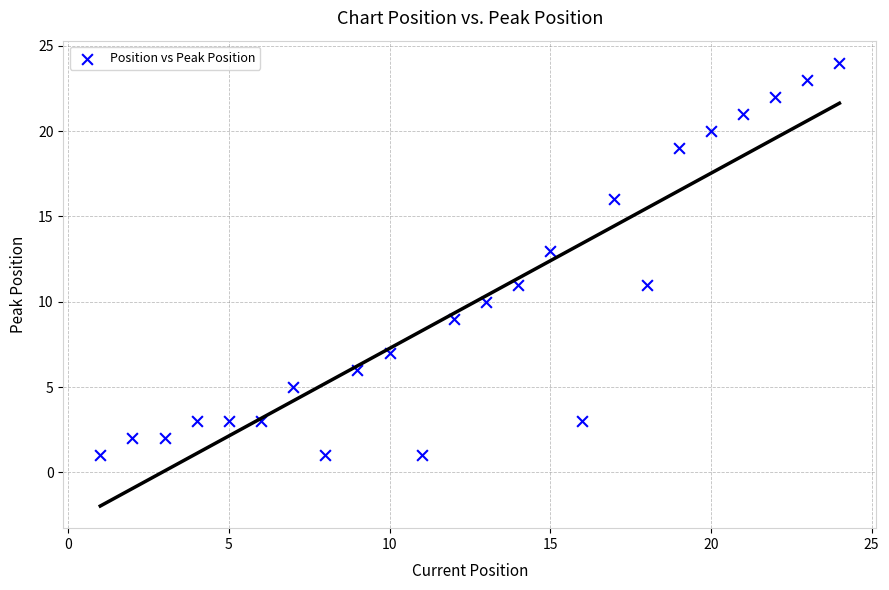

What is the range of Y values (max minus min)?

23